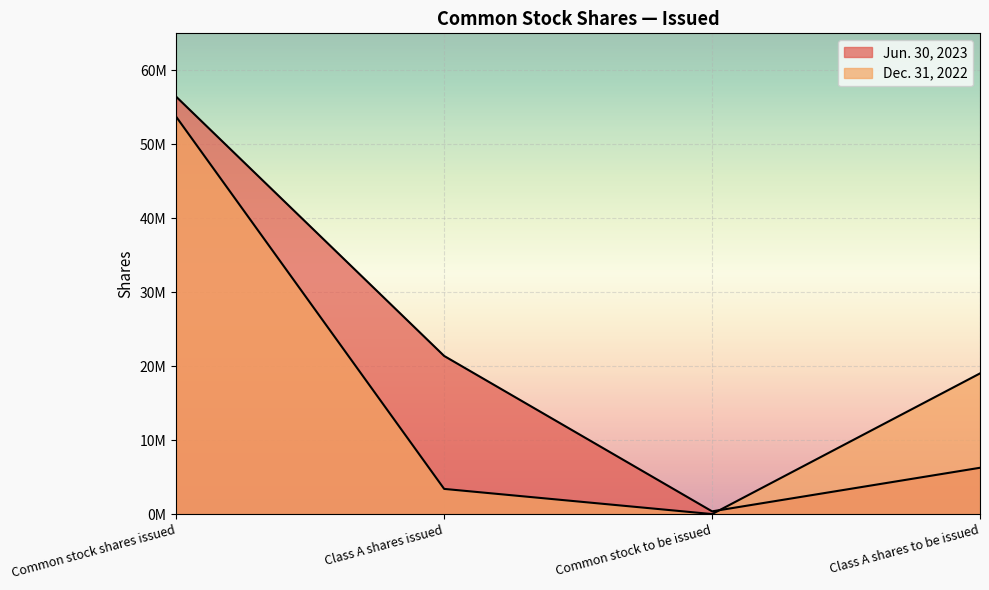

What is the label of the 4th point from the right?

Common stock shares issued